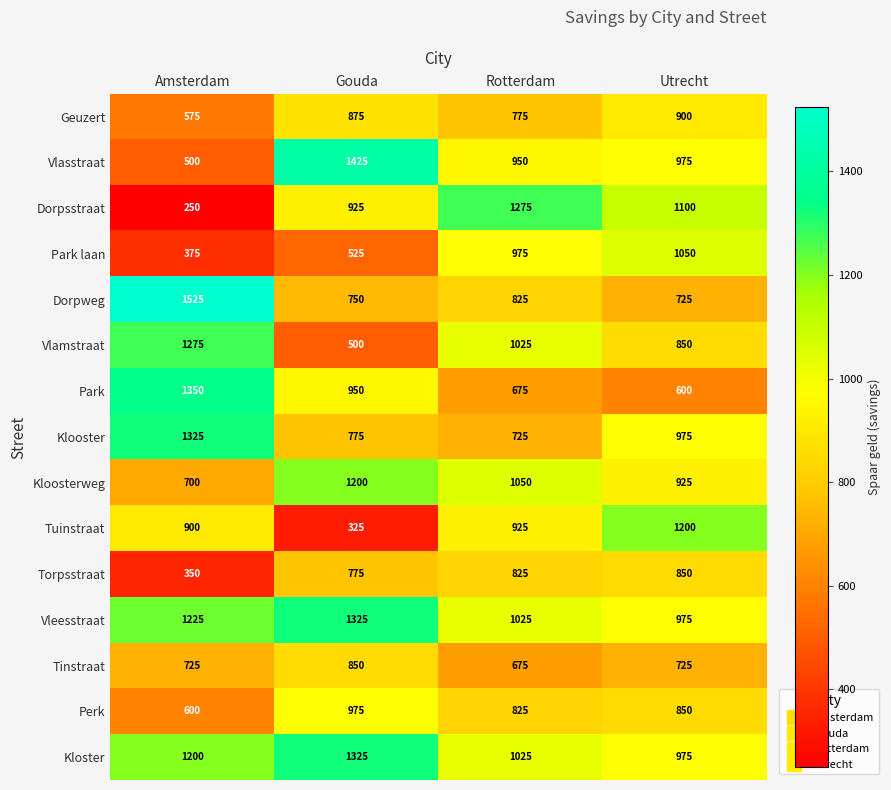

What is the difference between the highest and lowest values at Amsterdam?

1275